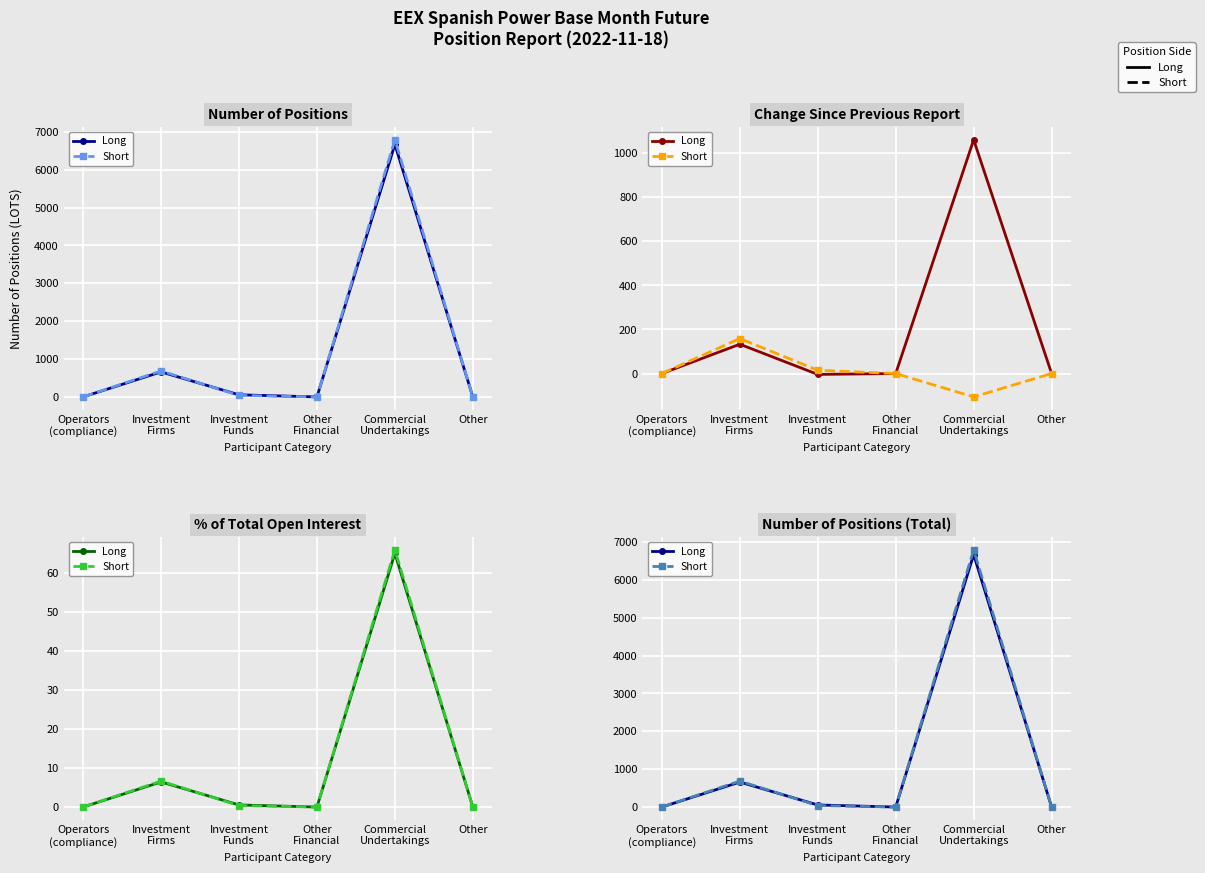

What is the greatest value displayed?

6790.0